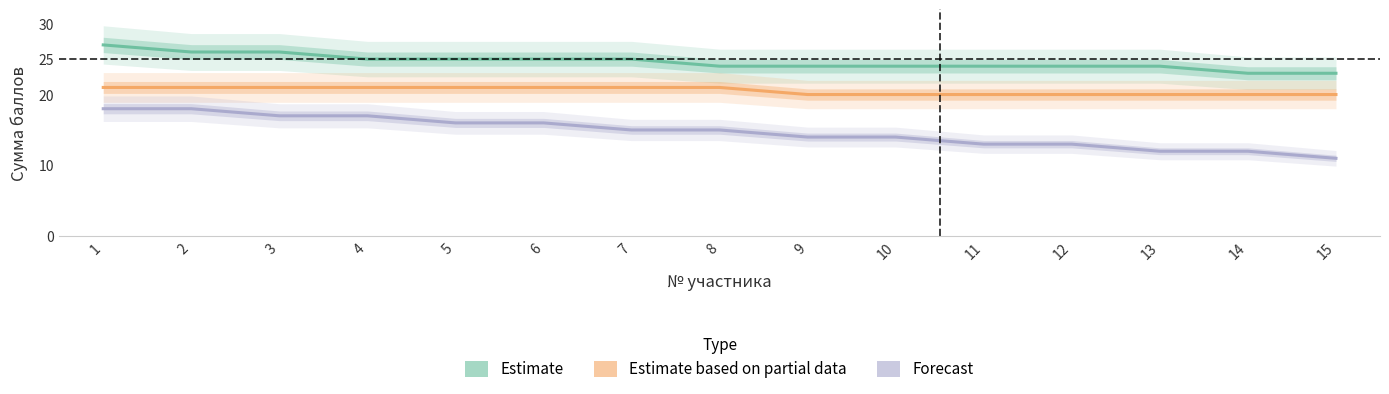

At which category does the chart reach its minimum across all series?

15